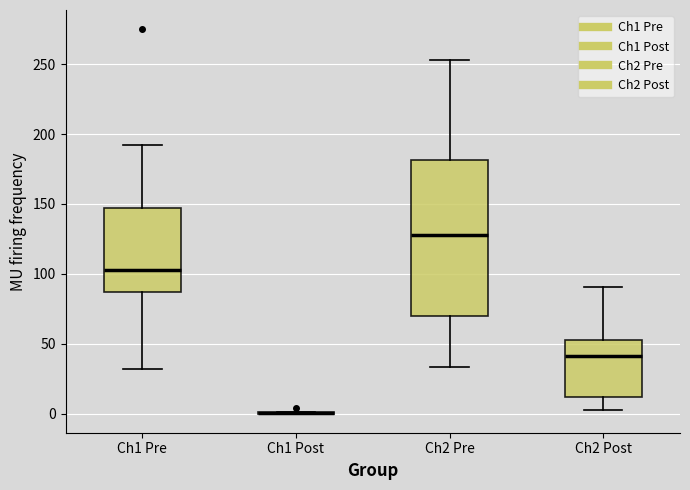

Comparing the boxes themselves (not the whiskers), which one is the tallest?

Ch2 Pre